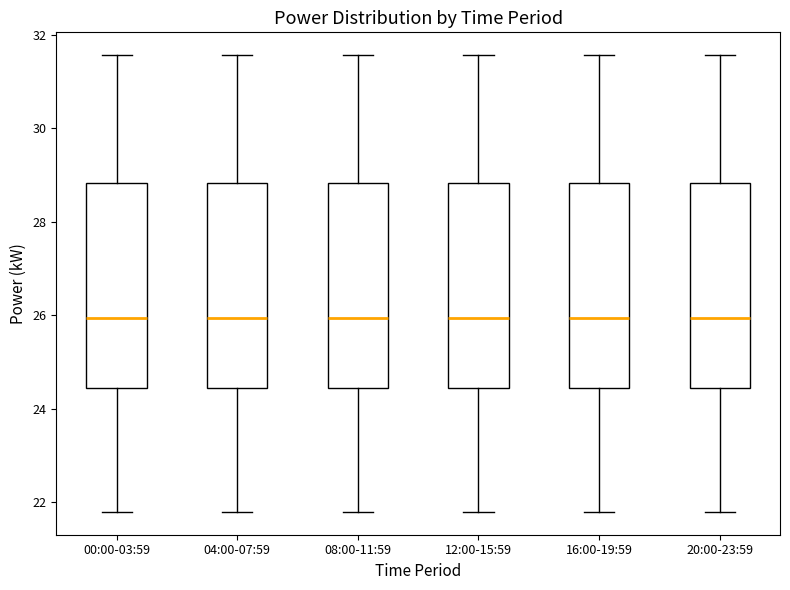

Where is the lower edge of the box for 20:00-23:59 on the y-axis? The values are not printed on the chart, so give them approximately, as read against the axis.

24.4